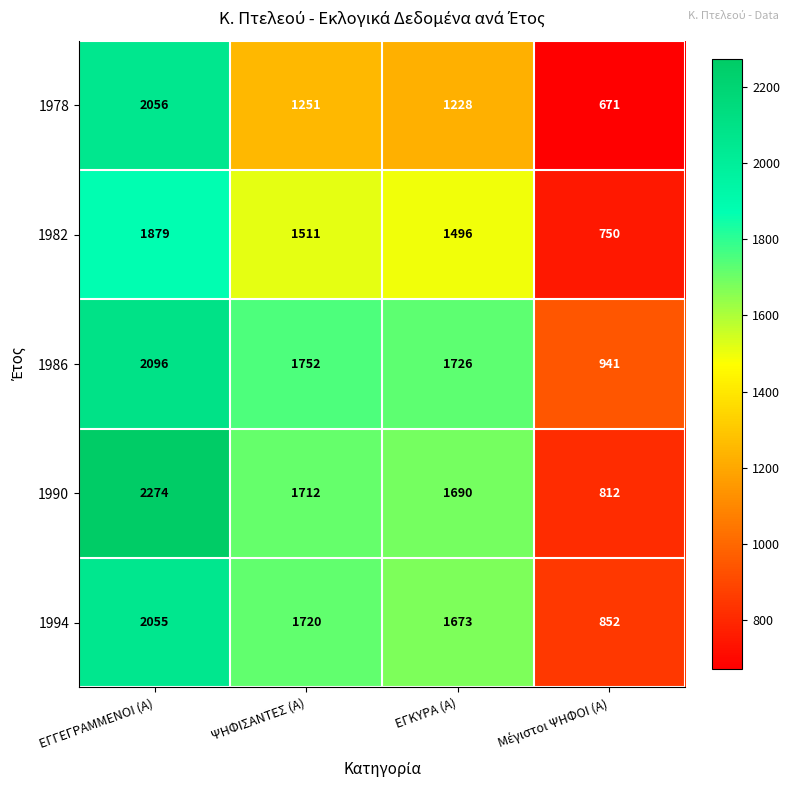

What is the minimum value shown in the chart?

671